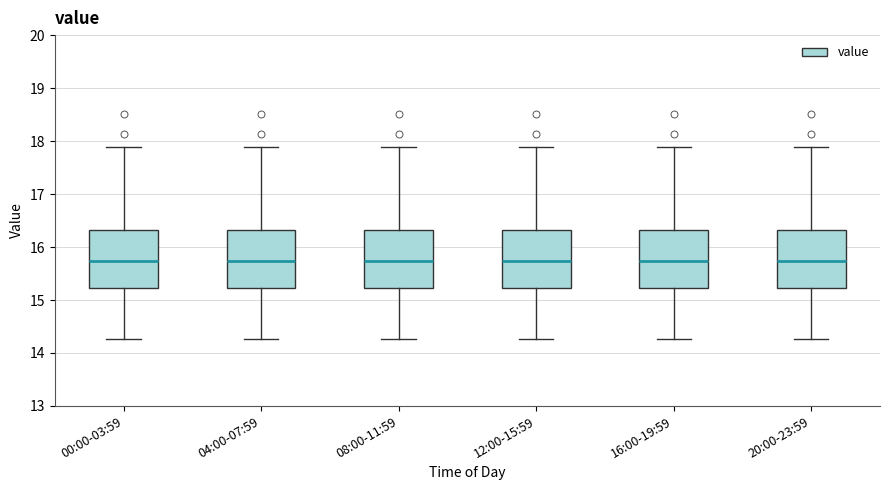

Reading left to right, read every box against the y-axis: the position of its median line, the range the box covers, and the ends of its whiskers. The values are not printed on the chart, so give them approximately, as read against the axis.

00:00-03:59: median 15.7, box 15.2 to 16.3, whiskers 14.3 to 17.9
04:00-07:59: median 15.7, box 15.2 to 16.3, whiskers 14.3 to 17.9
08:00-11:59: median 15.7, box 15.2 to 16.3, whiskers 14.3 to 17.9
12:00-15:59: median 15.7, box 15.2 to 16.3, whiskers 14.3 to 17.9
16:00-19:59: median 15.7, box 15.2 to 16.3, whiskers 14.3 to 17.9
20:00-23:59: median 15.7, box 15.2 to 16.3, whiskers 14.3 to 17.9